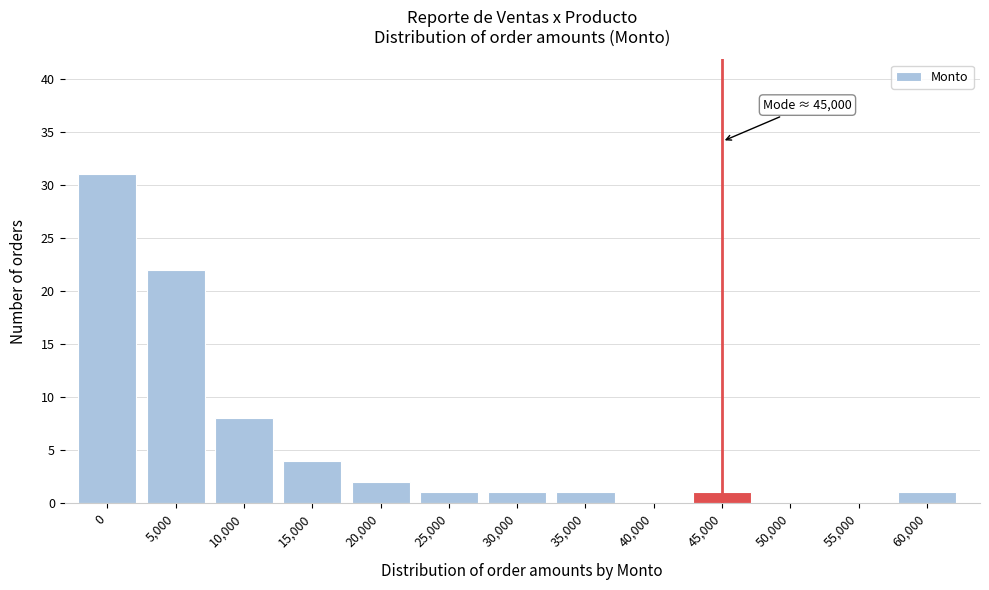

Reading right to left, what are all the values shown in this chart?

60,000=1	55,000=0	50,000=0	45,000=1	40,000=0	35,000=1	30,000=1	25,000=1	20,000=2	15,000=4	10,000=8	5,000=22	0=31